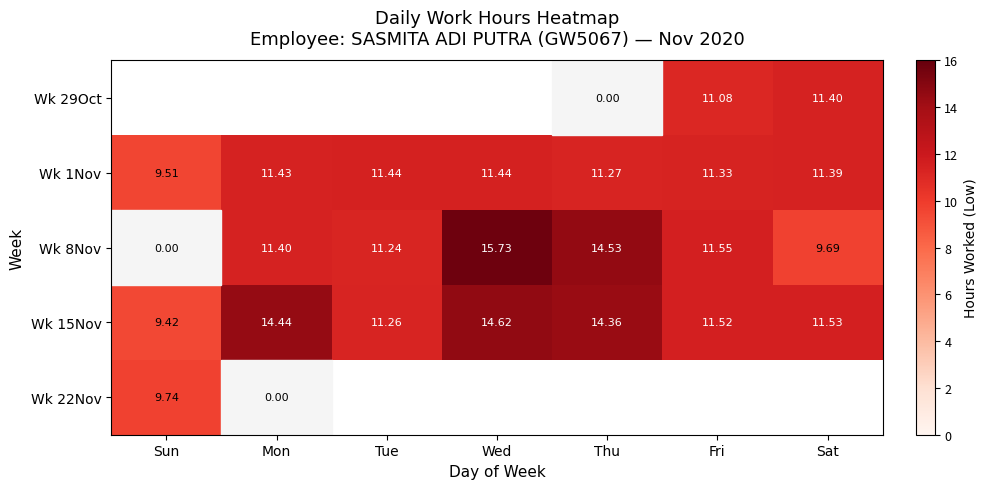

Is the value of Wk 29Oct at Fri greater than the value of Wk 8Nov at Sun?

Yes